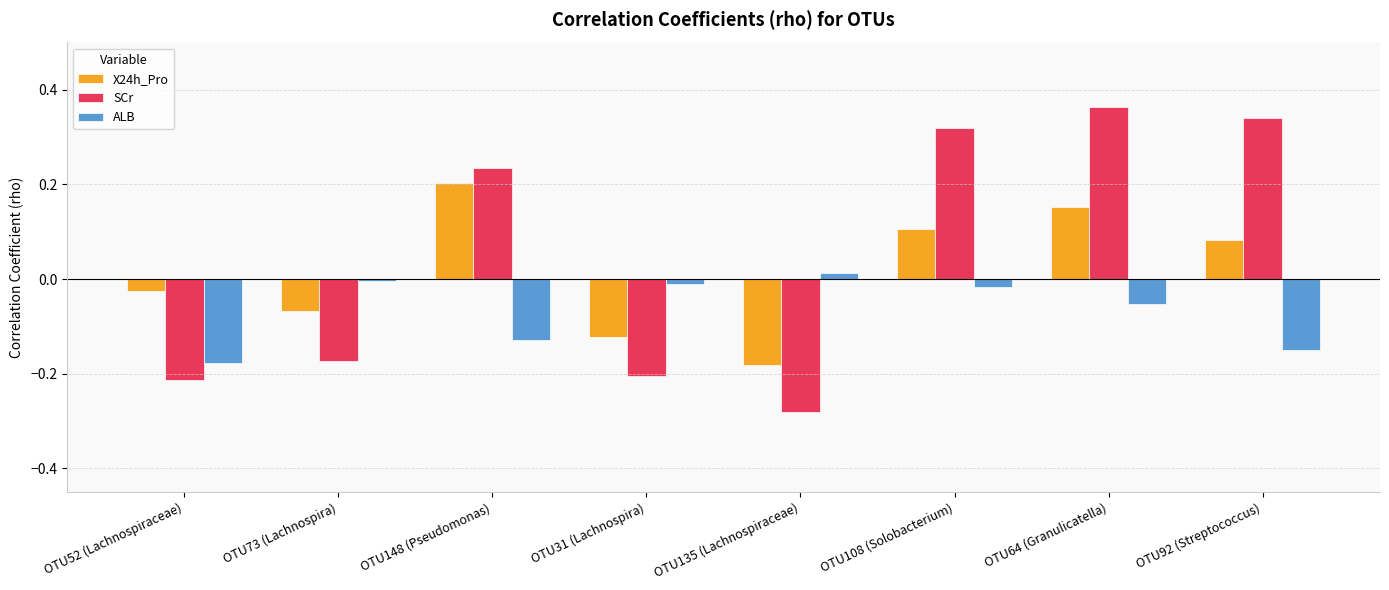

Is the value of SCr at OTU52 (Lachnospiraceae) greater than the value of X24h_Pro at OTU108 (Solobacterium)?

No